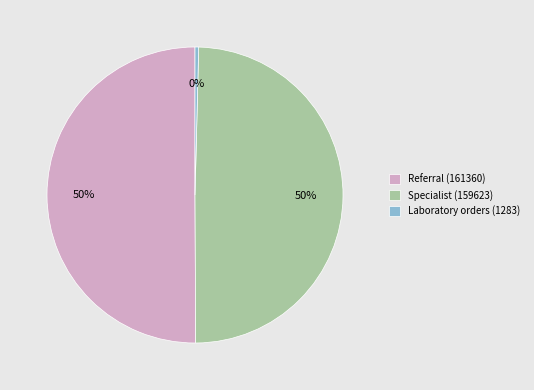

What is the smallest slice in the pie chart?

Laboratory orders (1283)